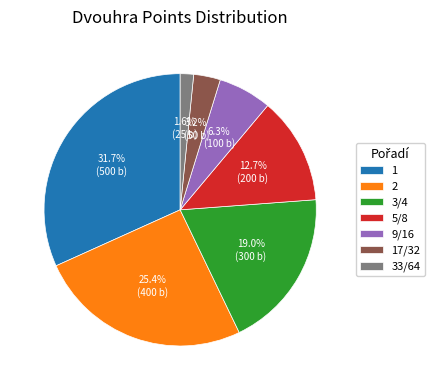

Count the number of slices in the pie.

7